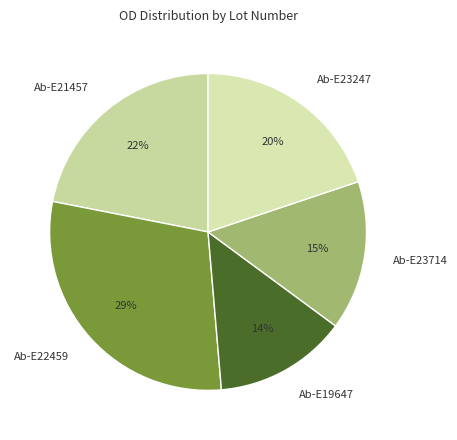

Between Ab-E23247 and Ab-E19647, which is larger?

Ab-E23247